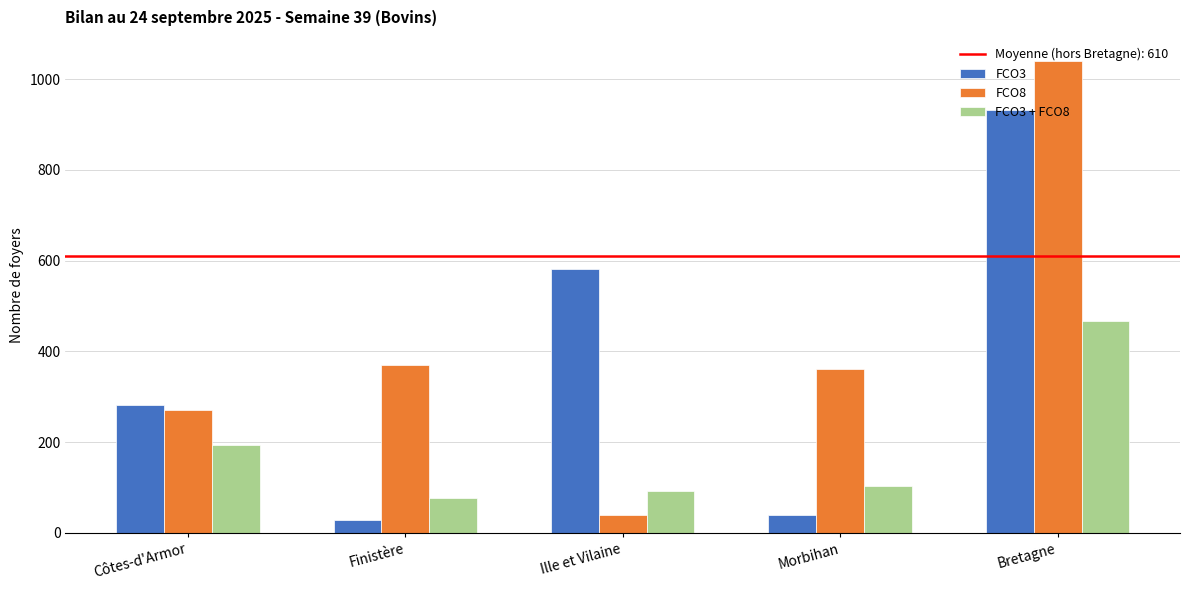

Which category has the highest value across all series?

Bretagne